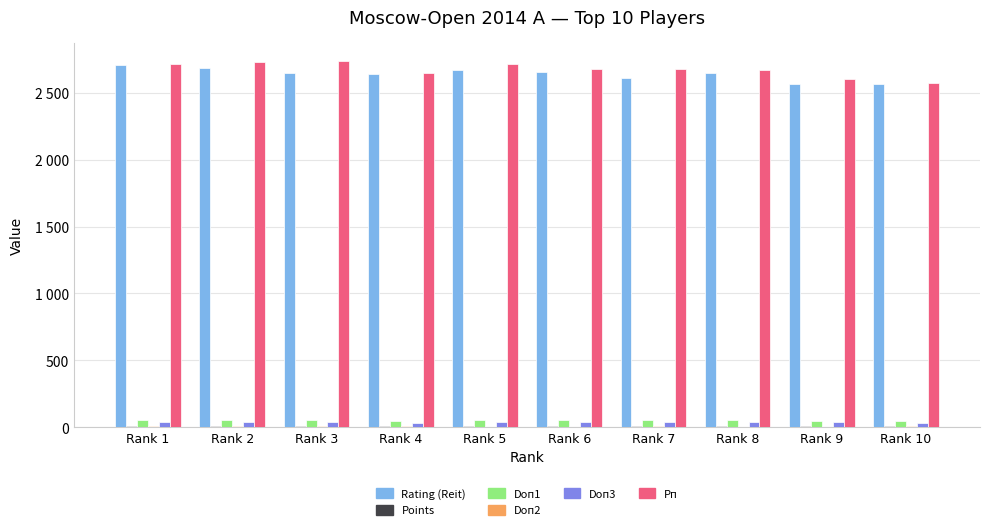

Are the bars grouped side by side (vs. stacked)?

Yes